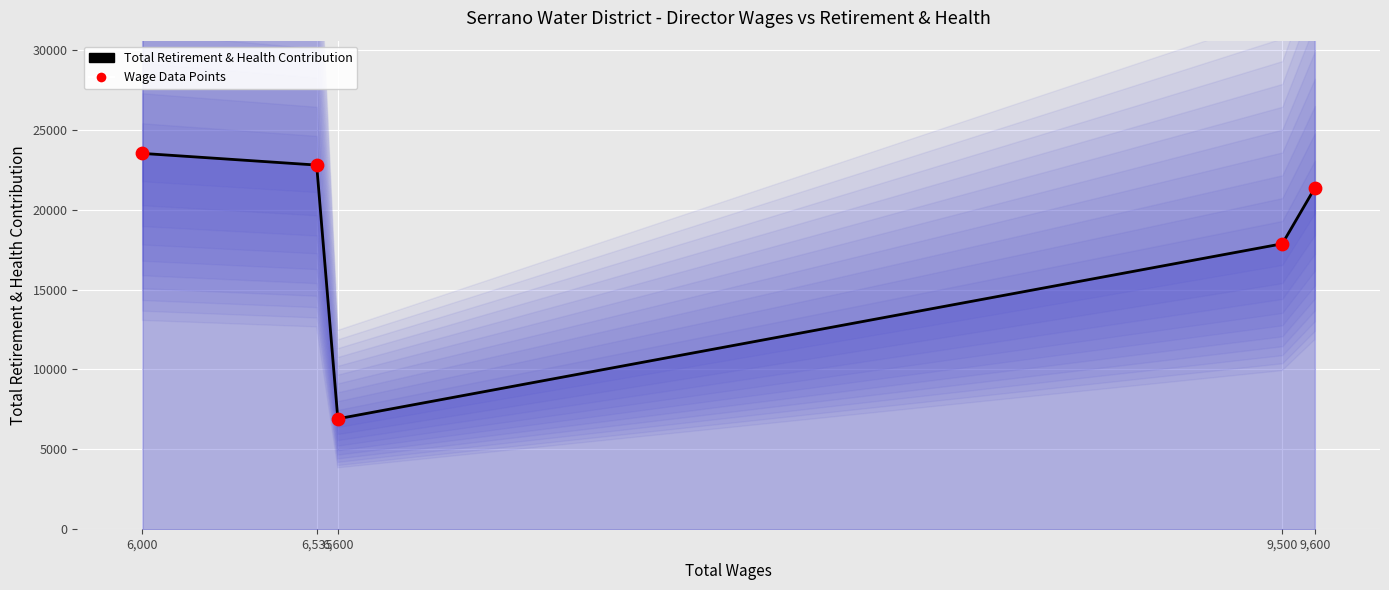

Which series contains the lowest Y value?

Total Retirement & Health Contribution